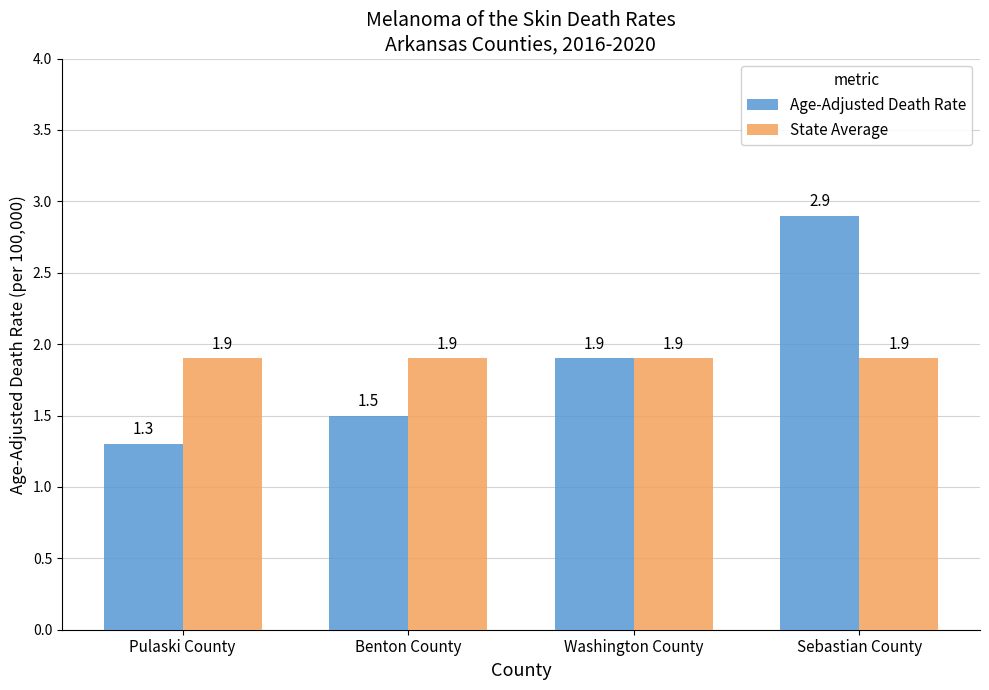

Reading right to left, what are all the values shown in this chart?

Age-Adjusted Death Rate: 2.9	1.9	1.5	1.3
State Average: 1.9	1.9	1.9	1.9